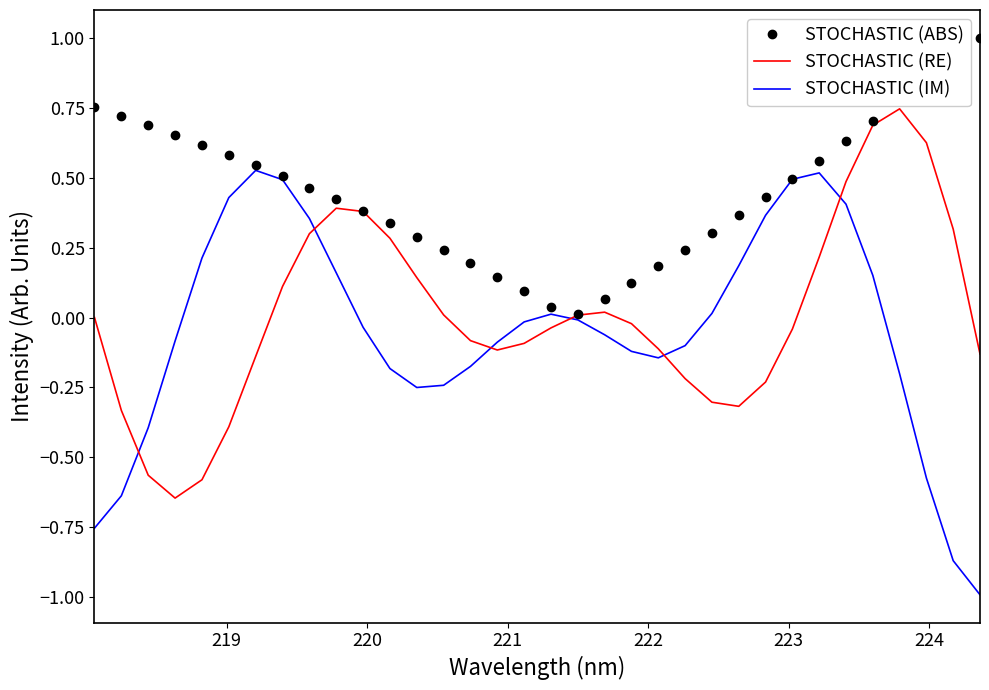

What is the minimum value shown in the chart?

-1.0